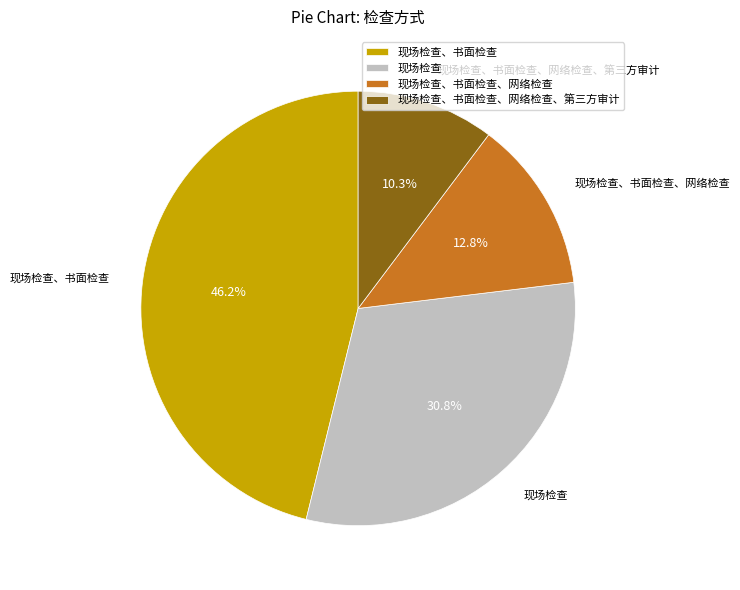

True or false: 现场检查 accounts for 31% of the total.

True